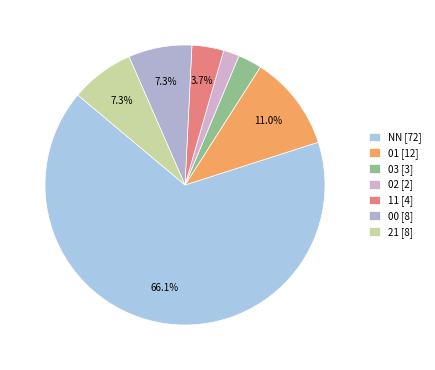

How many segments does this pie chart have?

7